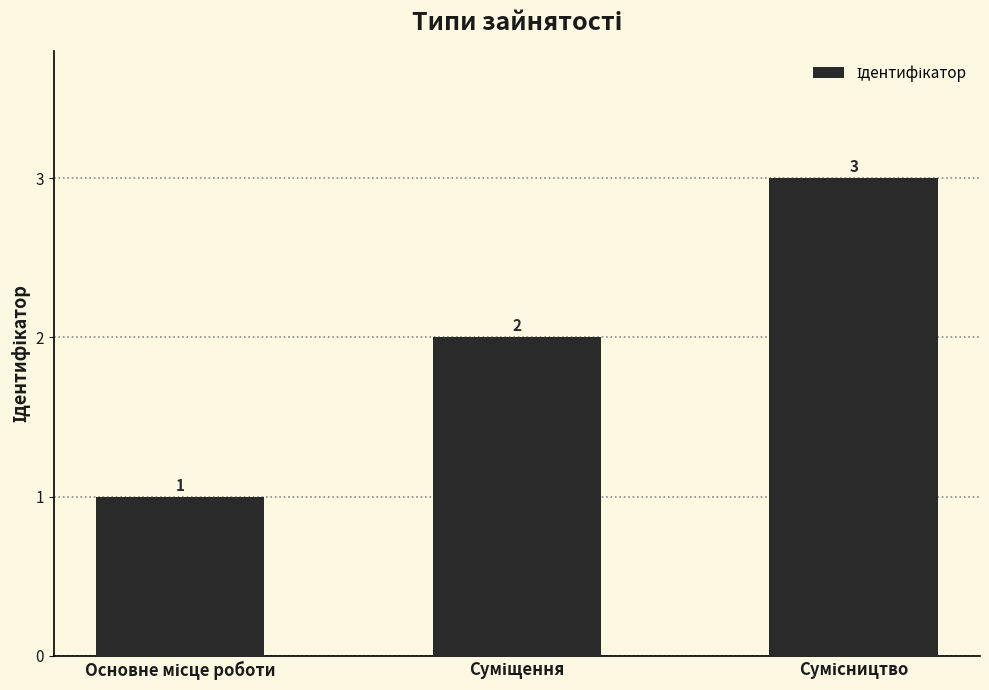

Count the values in the range 1 to 3.

3